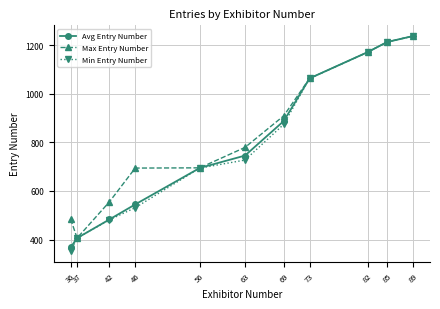

What is the value of the Avg Entry Number point at the 11th from the left?

1237.0